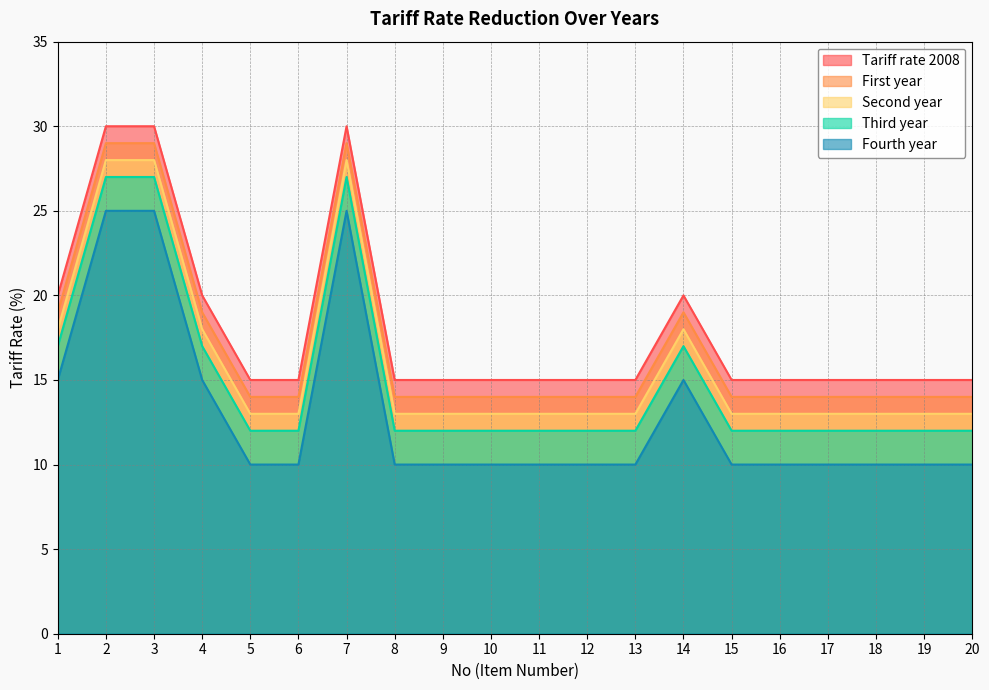

True or false: Fourth year and Second year cross at least once.

False